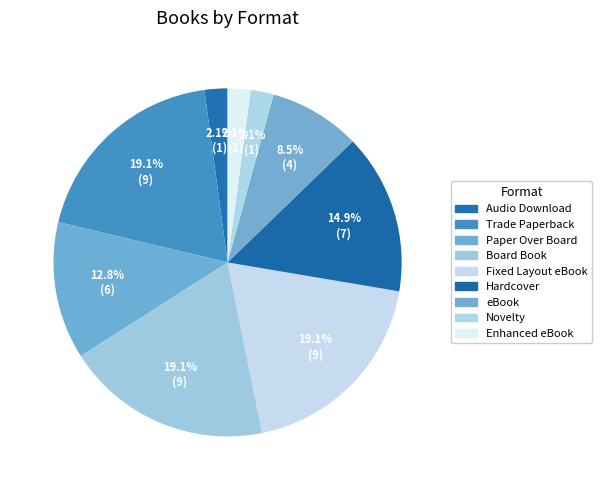

Is the sum of eBook and Paper Over Board greater than half?

No